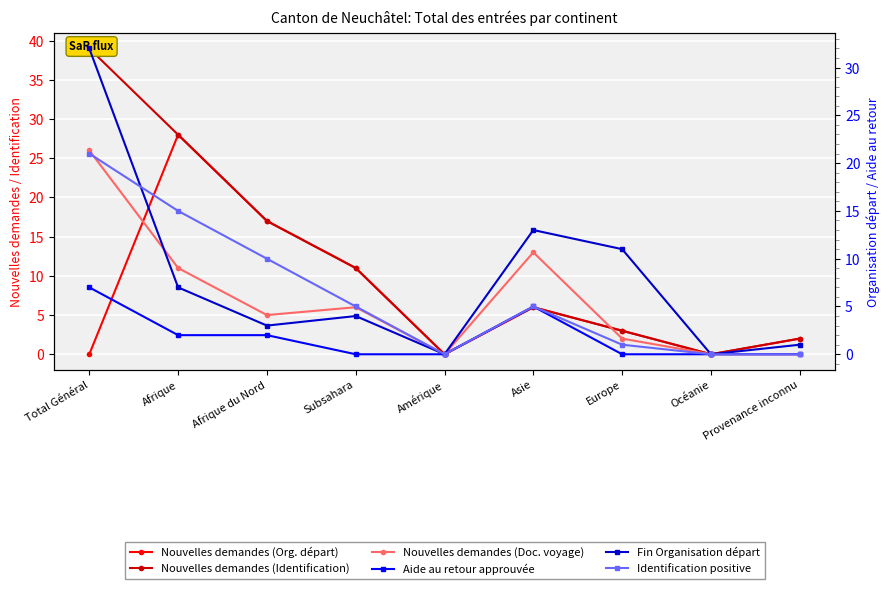

Is it true that Aide au retour approuvée equals 7 at Total Général?

True